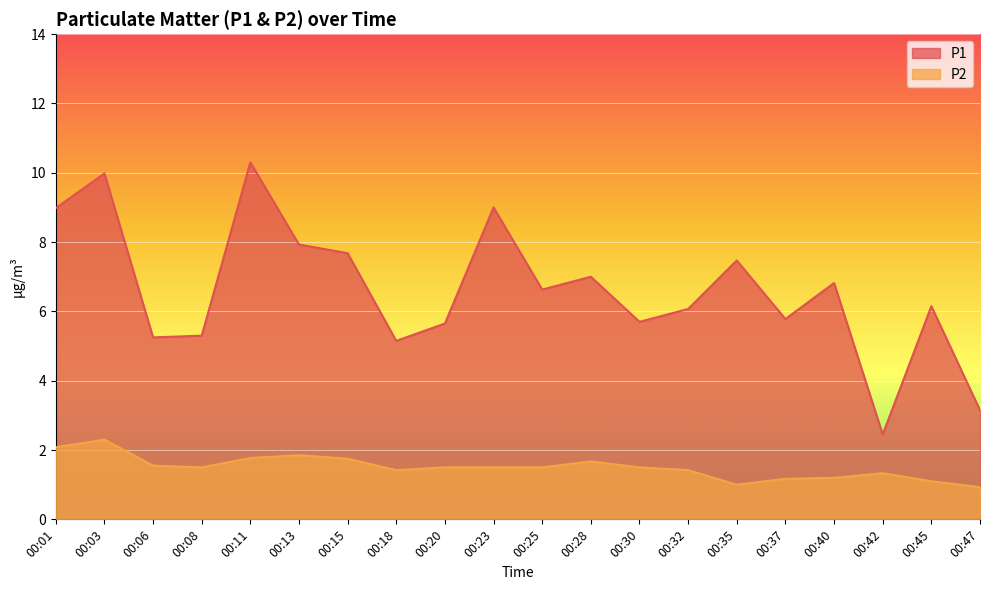

What is the value of the P2 point at the 20th from the left?

0.9